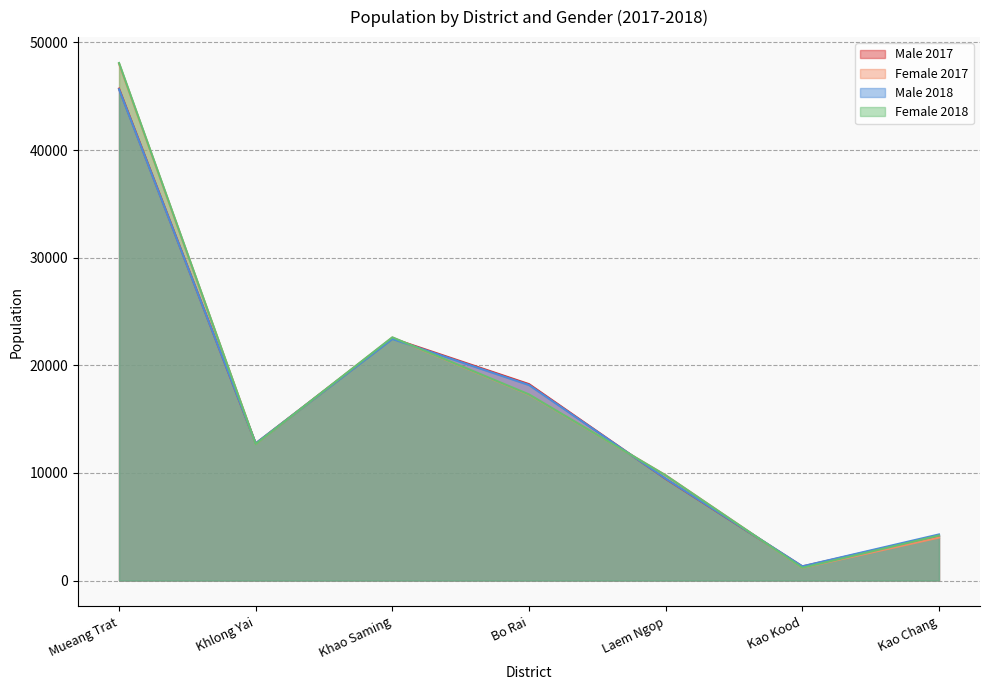

Reading left to right, extract all data points from this chart.

Male 2017: 45703	12742	22500	18251	9448	1316	4180
Female 2017: 48018	12686	22576	17270	9783	1180	3996
Male 2018: 45644	12751	22448	18168	9472	1326	4288
Female 2018: 48086	12688	22600	17293	9774	1188	4188